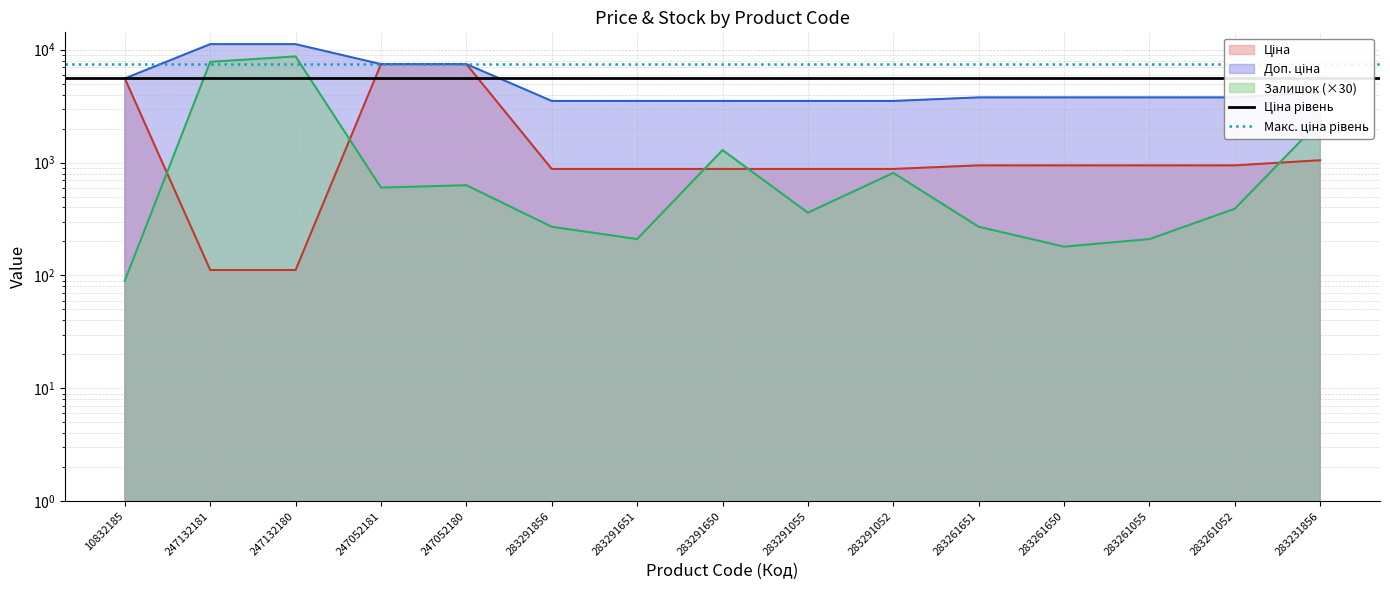

What is the maximum value for Макс. ціна рівень?

7444.6